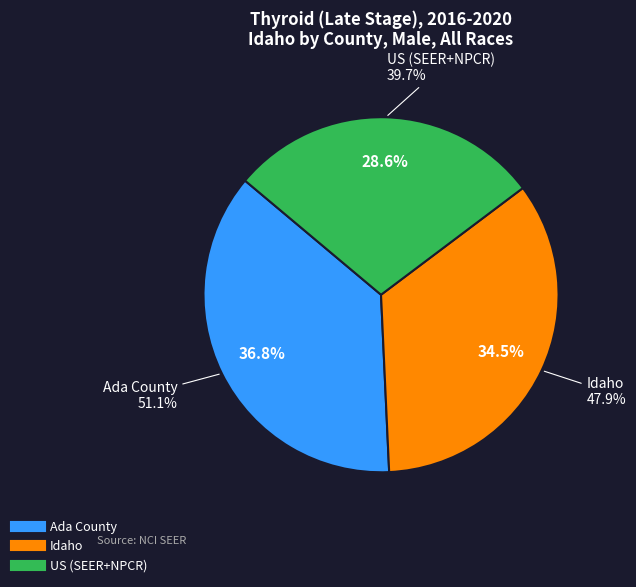

How many slices are in this pie chart?

3